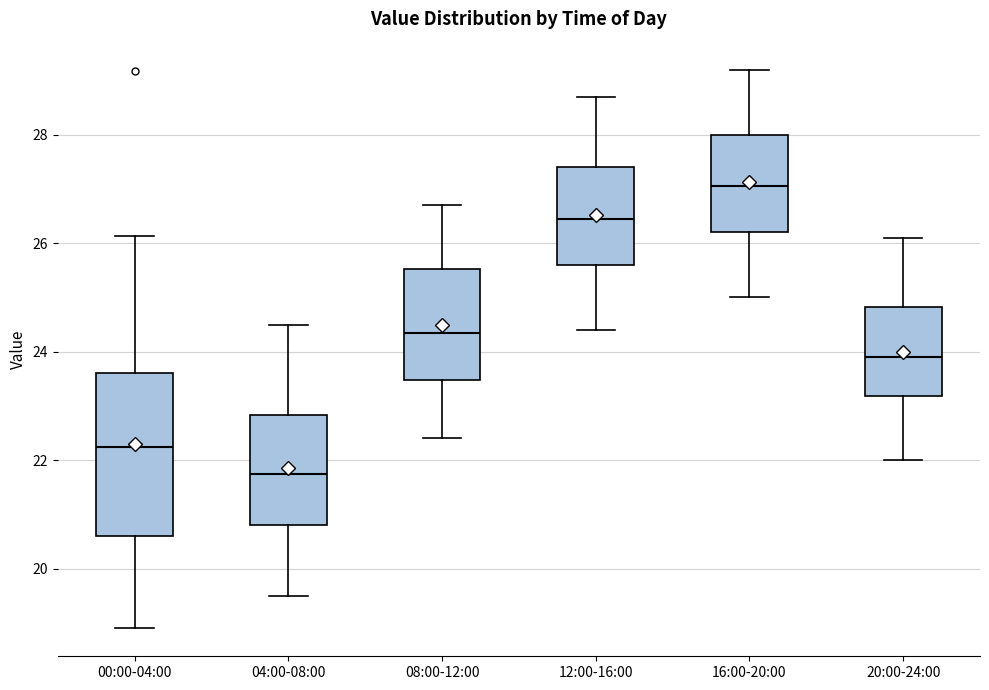

Which box has the highest median line?

16:00-20:00